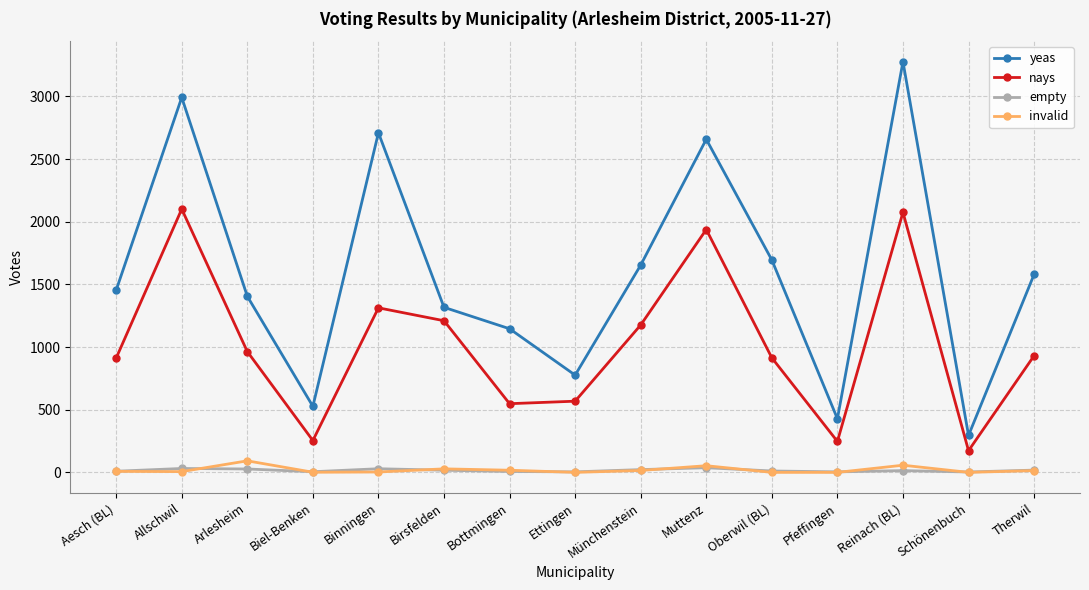

What is the value of the empty point at the 10th from the left?

37